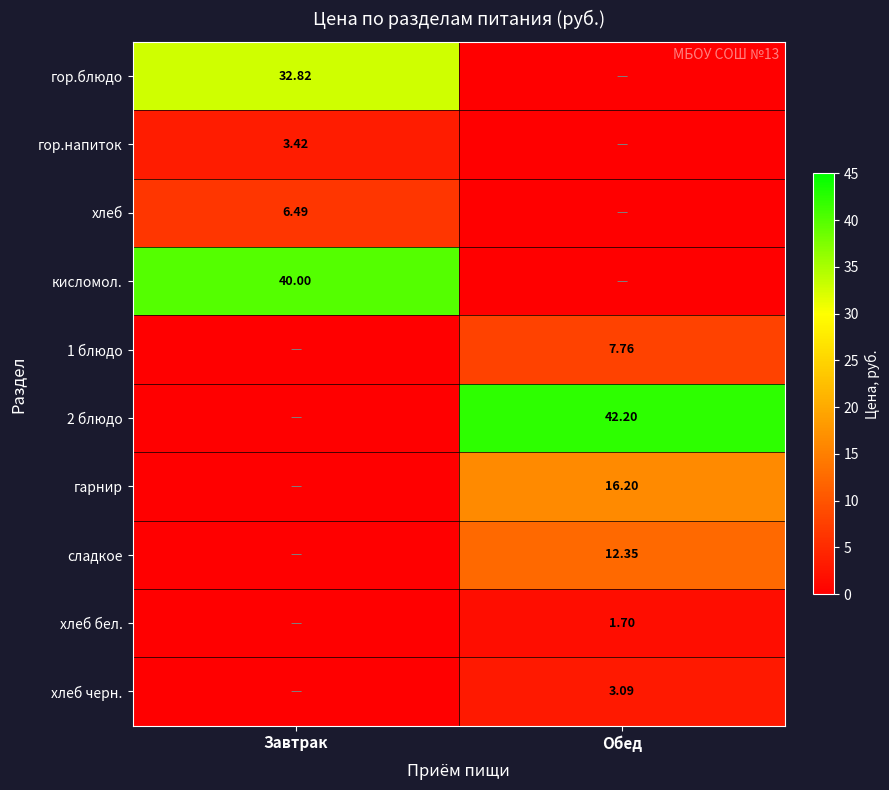

List the series in order of their peak value, lowest first.

хлеб бел., хлеб черн., гор.напиток, хлеб, 1 блюдо, сладкое, гарнир, гор.блюдо, кисломол., 2 блюдо